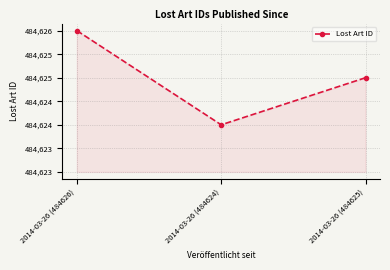

List the labels in order of value, smallest first.

2014-03-26 (484624), 2014-03-26 (484625), 2014-03-26 (484626)